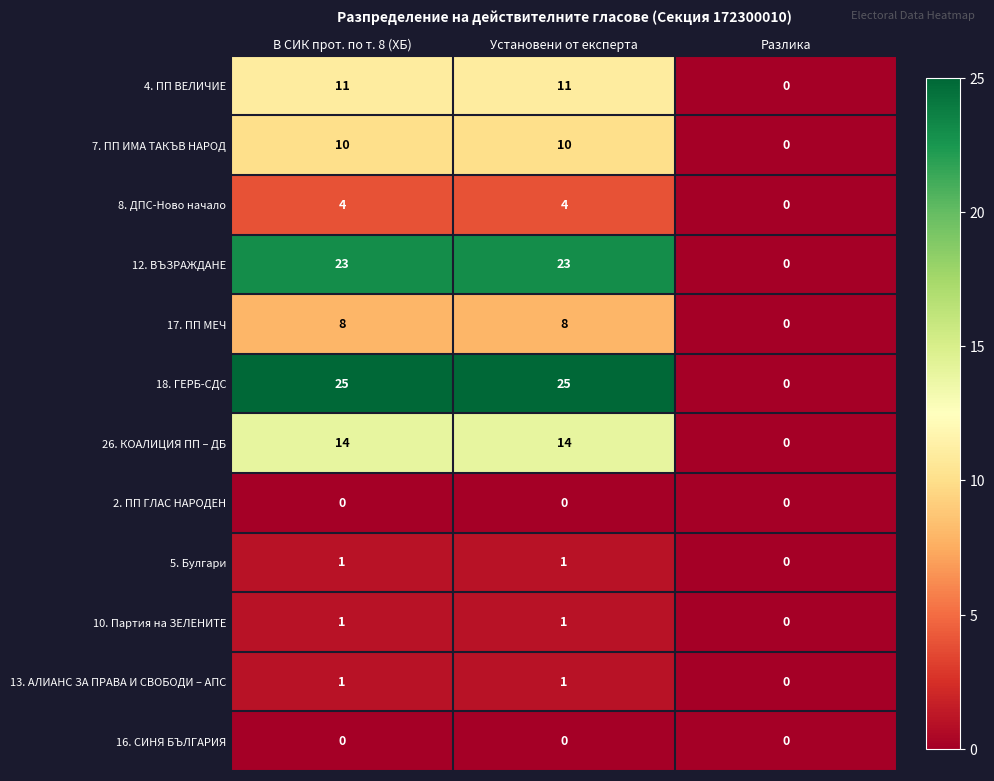

What is the sum of the 18. ГЕРБ-СДС values at В СИК прот. по т. 8 (ХБ) and Установени от експерта?

50